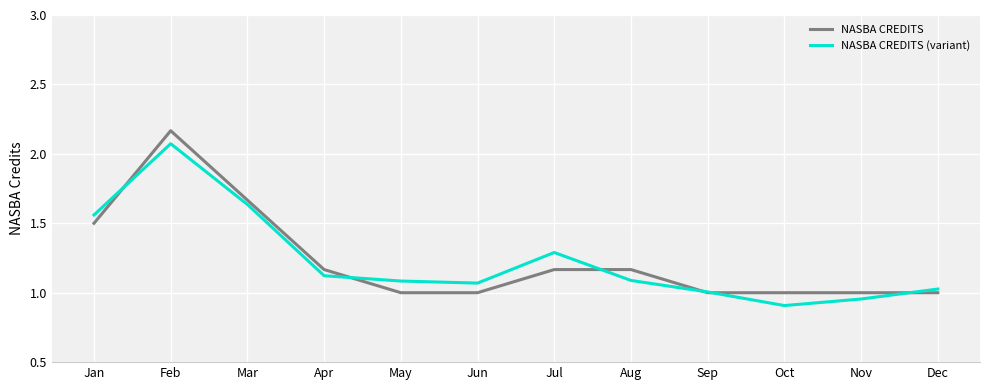

Count the number of categories in the chart.

12